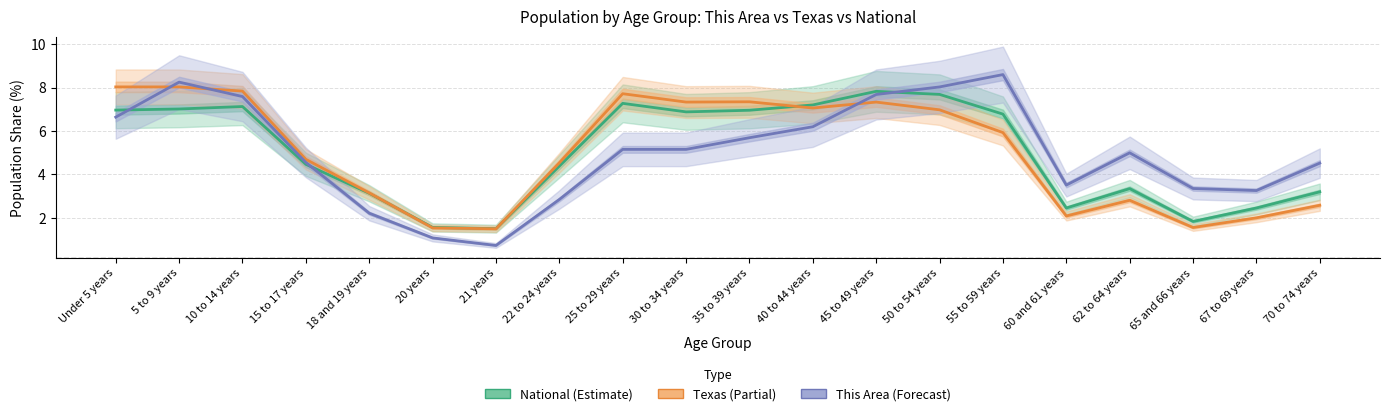

Where is the first local minimum for National?

21 years